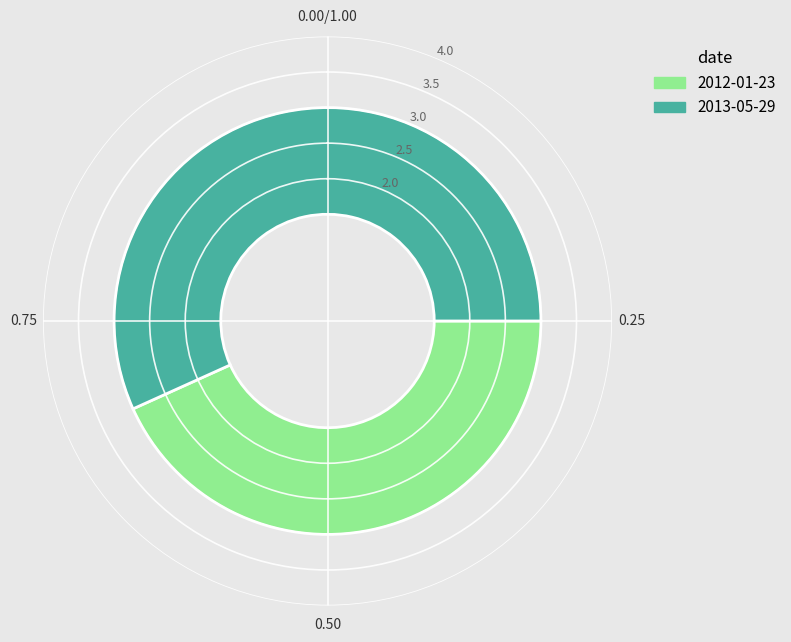

How many segments does this pie chart have?

2